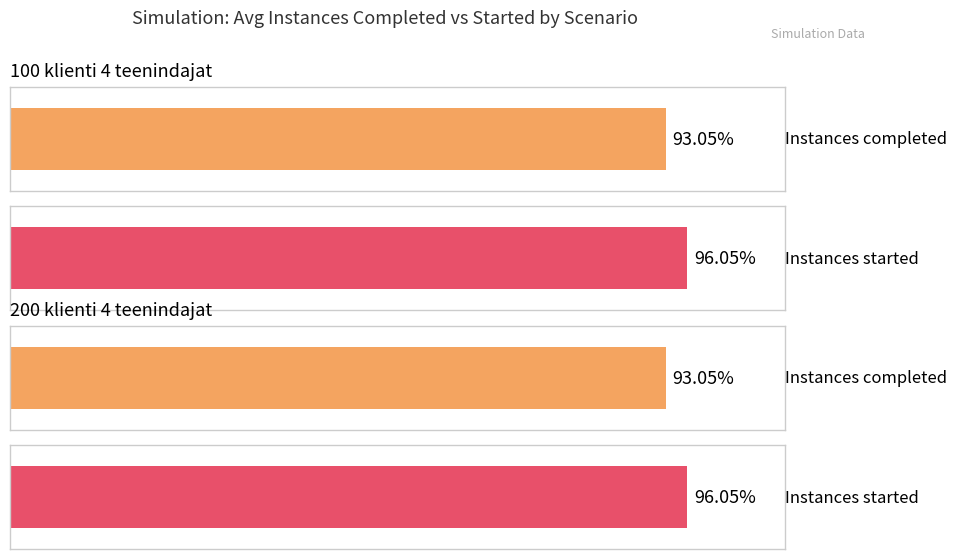

True or false: Instances completed has a value of 129 at 100 klienti.

False